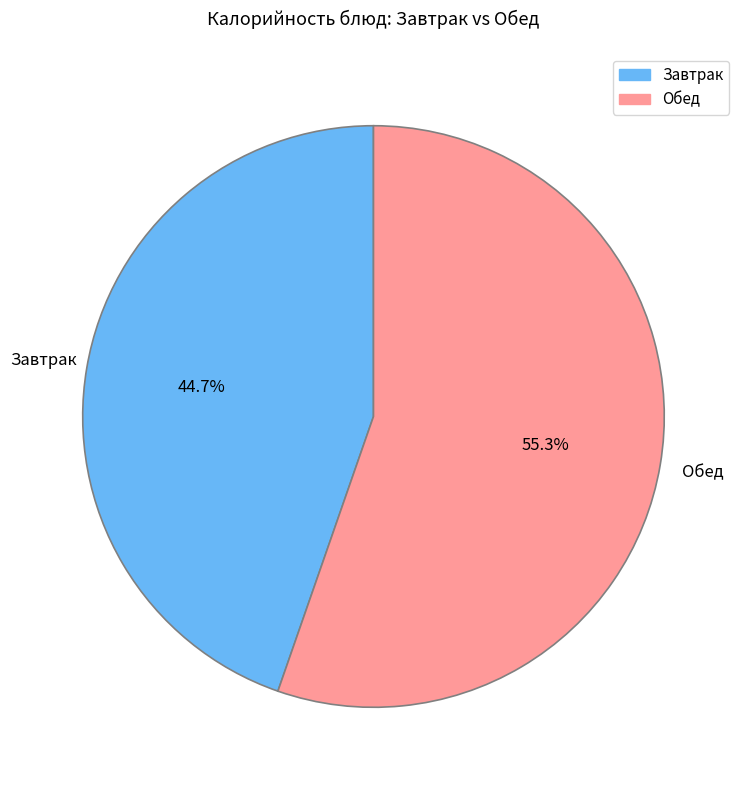

Does any single category account for the majority?

Yes